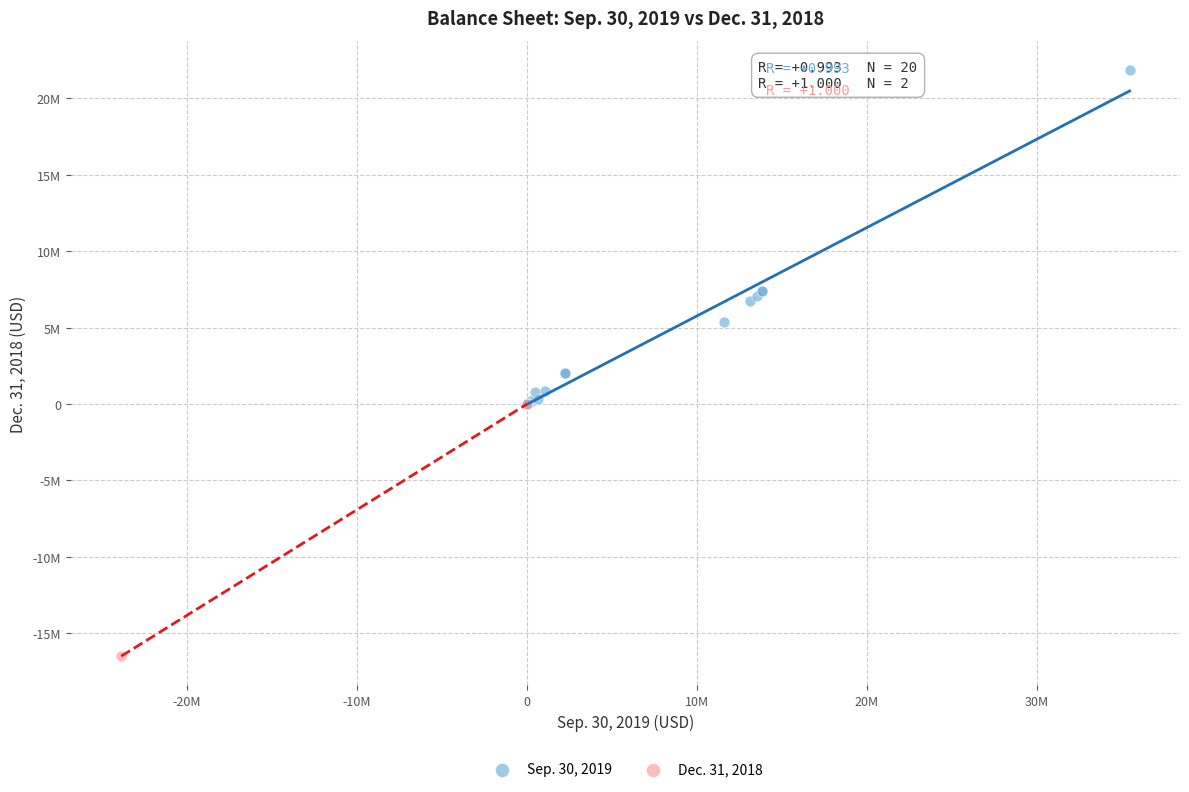

What are all the series names shown in the legend?

Sep. 30, 2019, Dec. 31, 2018